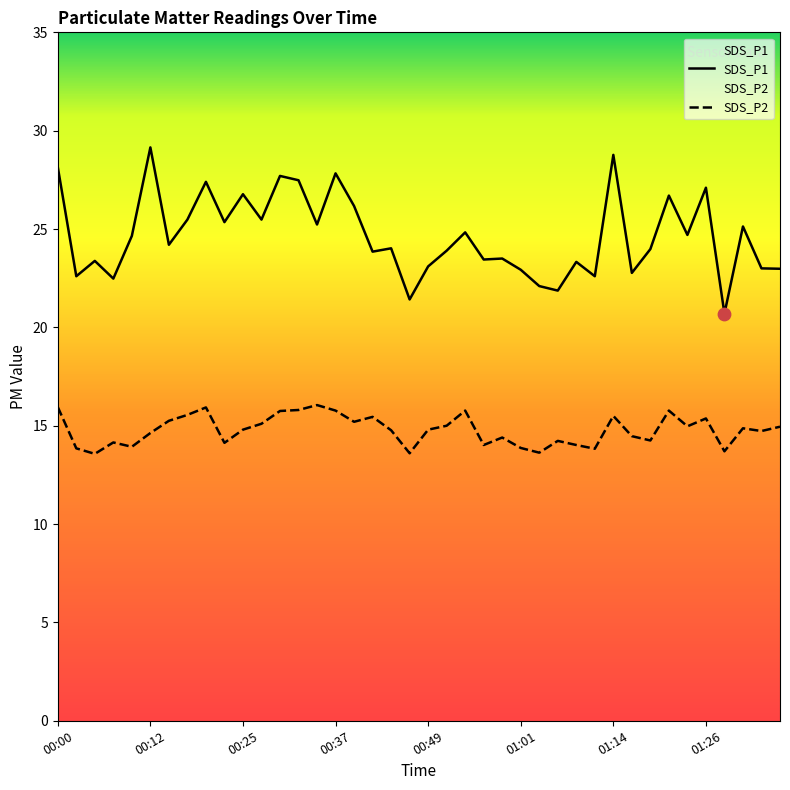

Which series has the largest total across all categories?

SDS_P1